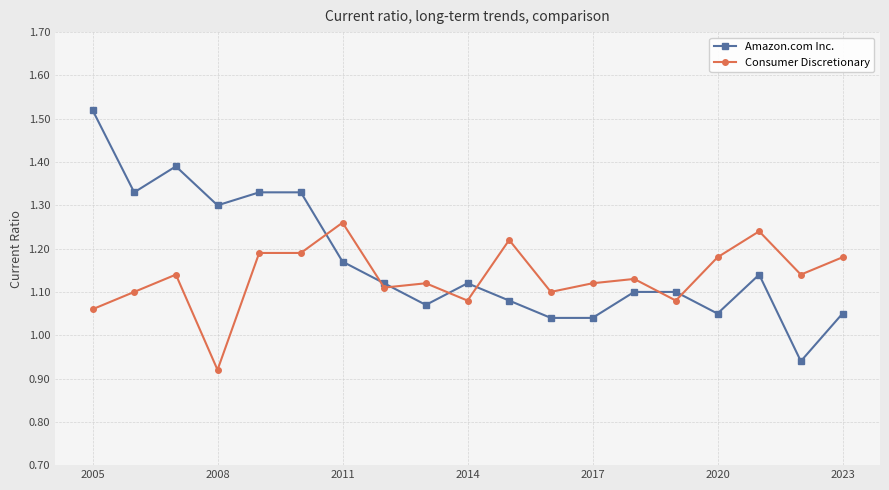

At how many categories does at least one series exceed 1?

19